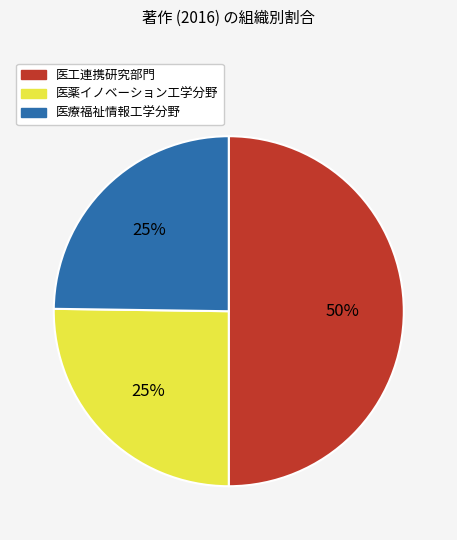

Which slice is the largest?

医工連携研究部門